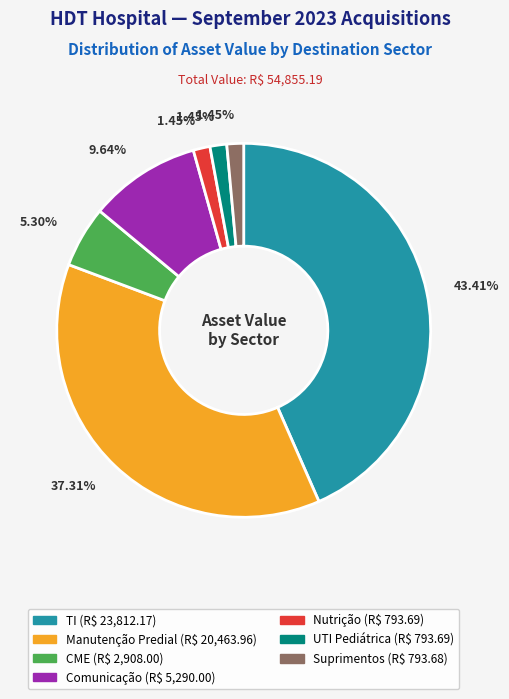

Is there a majority slice in this chart?

No